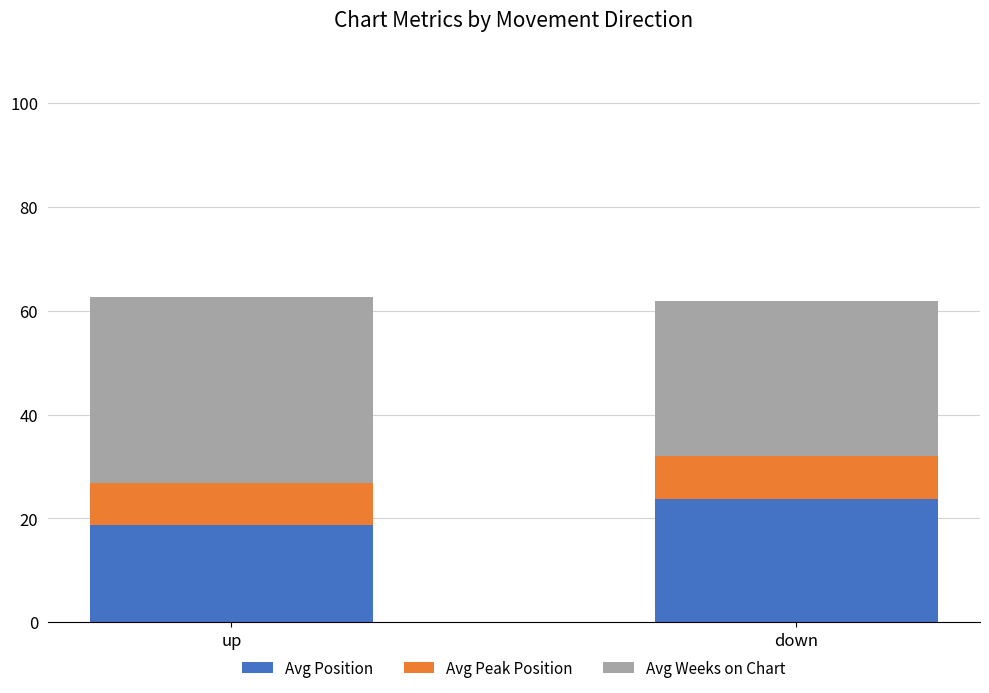

What is the minimum value for Avg Position?

18.8